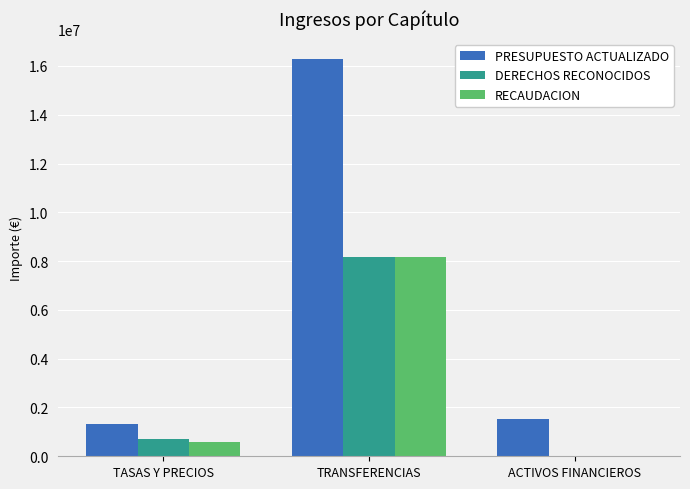

What is the sum of all PRESUPUESTO ACTUALIZADO values?

19131000